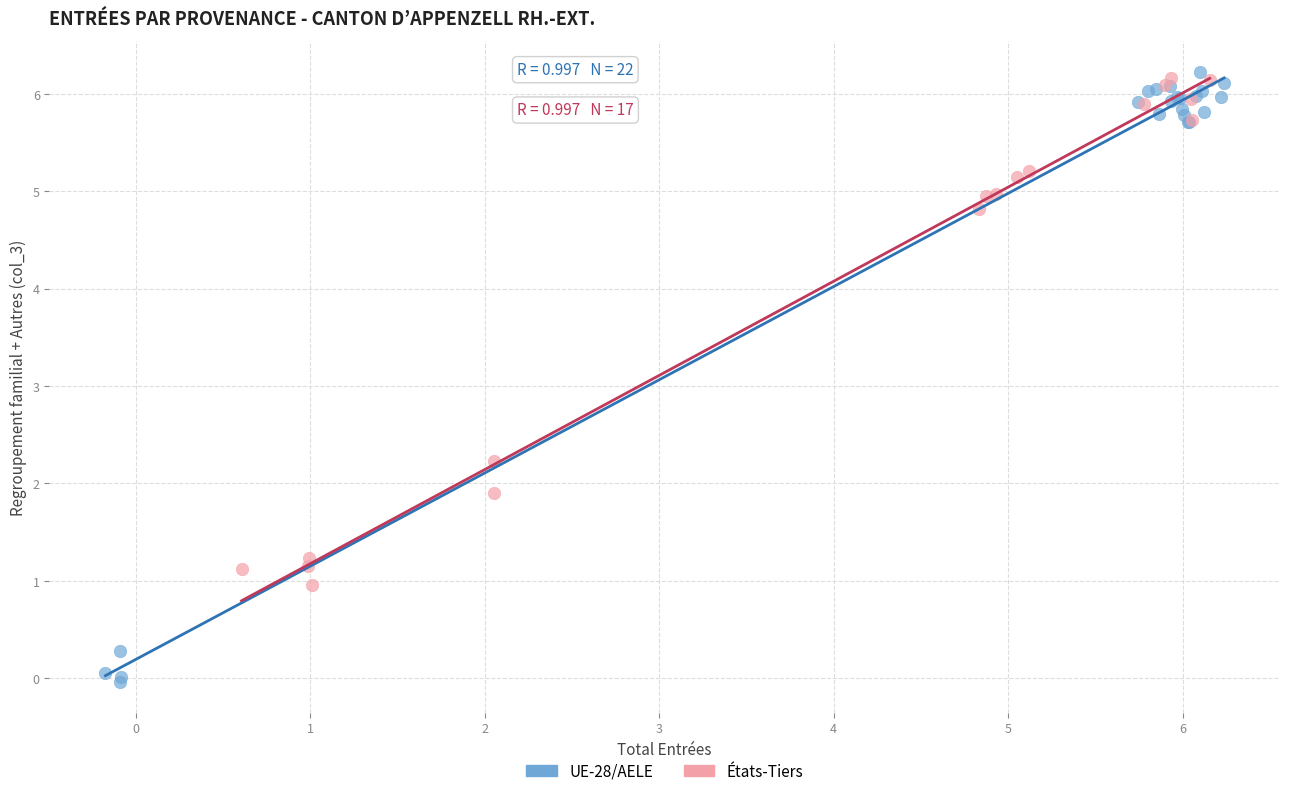

Which series has the largest Y range (max minus min)?

UE-28/AELE